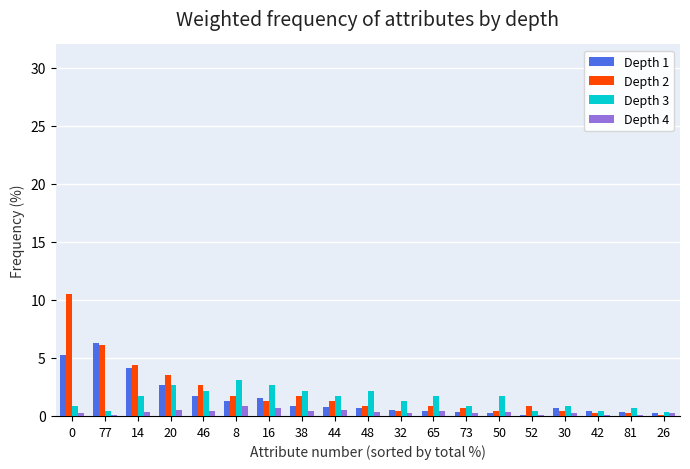

How many bars are there in total?

76